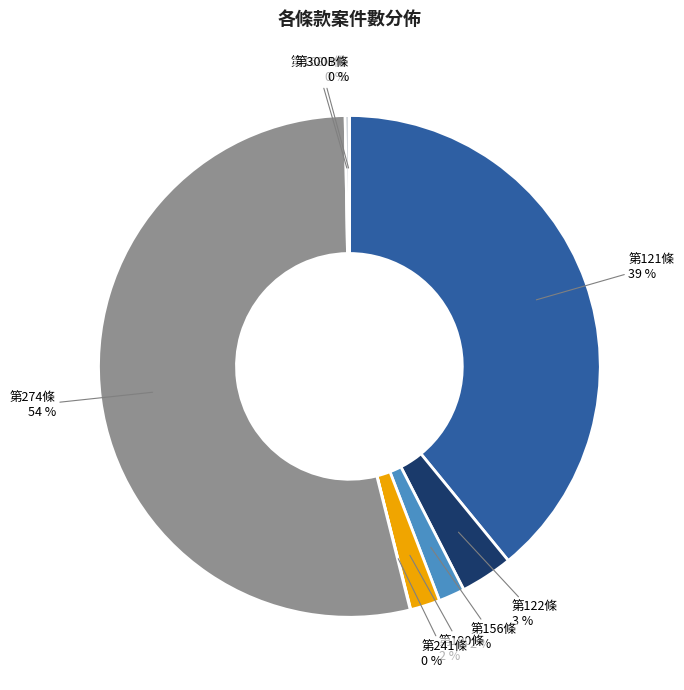

Which has a higher value, 第121條 or 第190條?

第121條